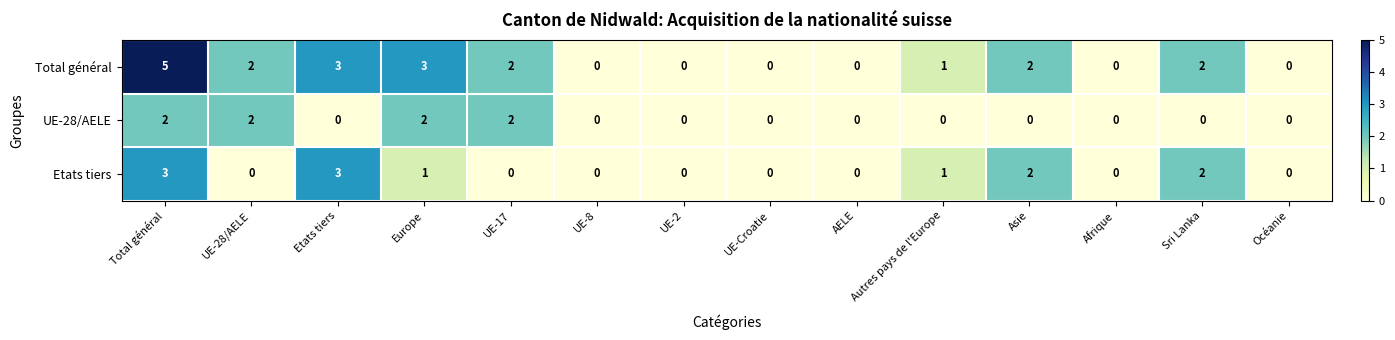

What is the maximum value for Total général?

5